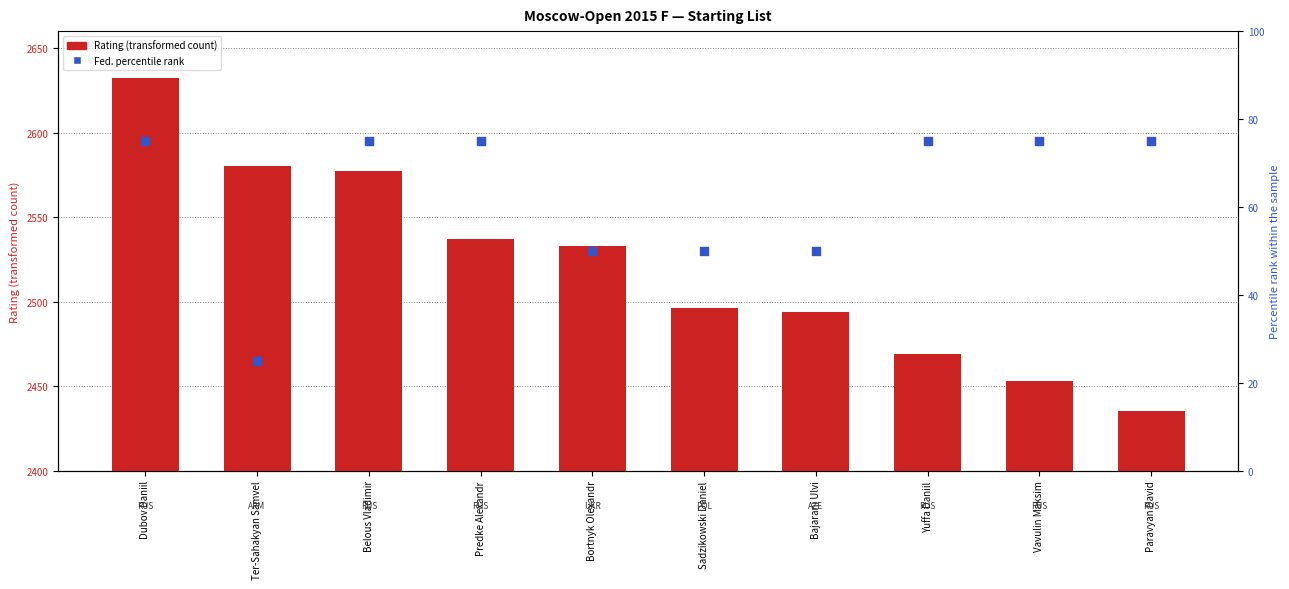

Which series has the widest spread of Y values?

Rating